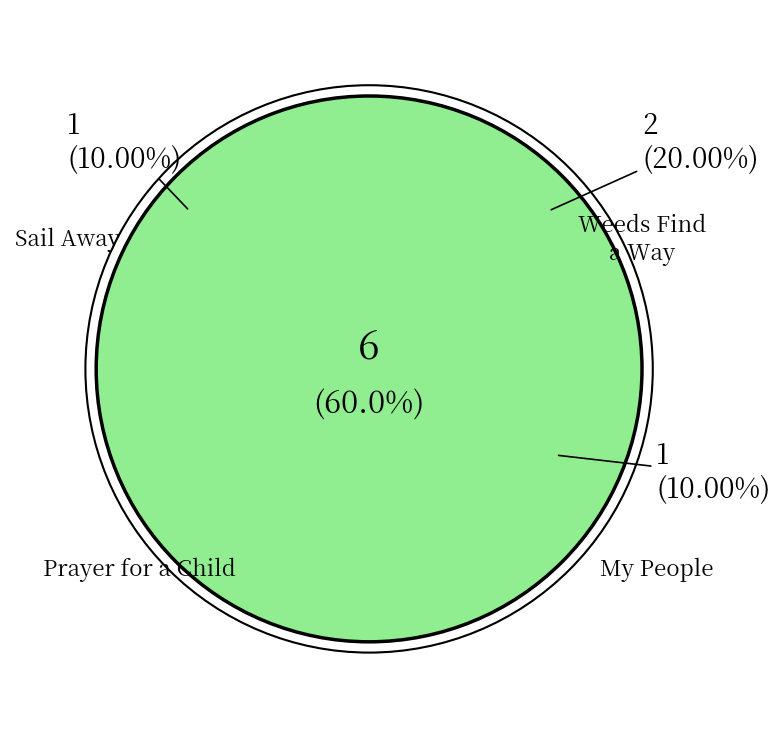

To the nearest percent, what percentage of the pie is Weeds Find a Way?

20%